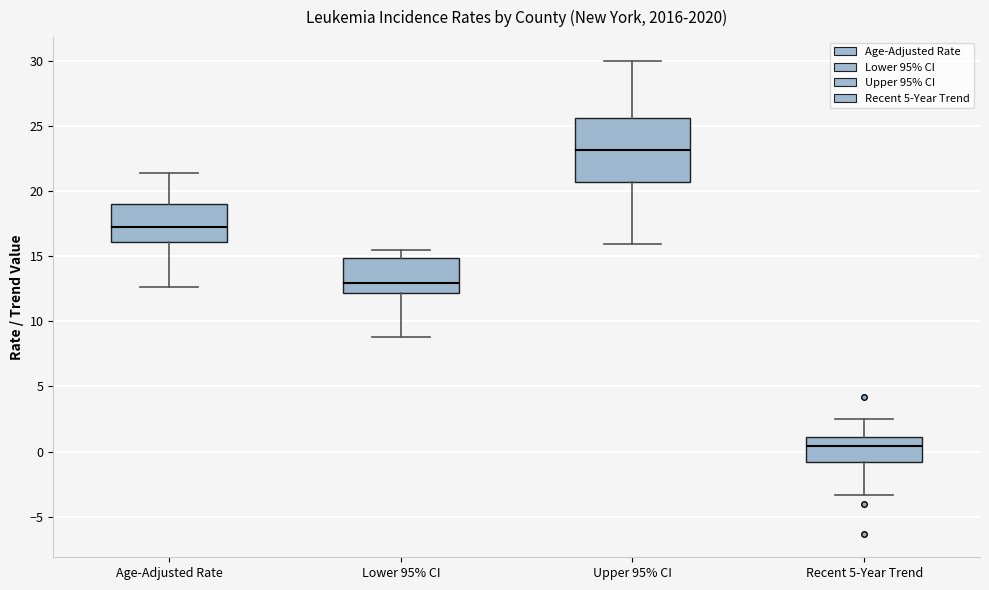

Where does the median line of the box for Lower 95% CI sit on the y-axis? The values are not printed on the chart, so give them approximately, as read against the axis.

13.0